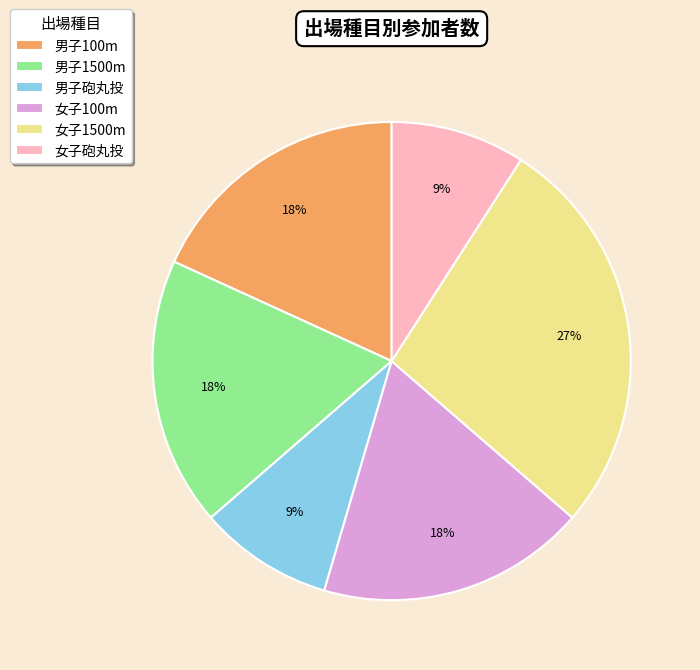

Does 男子砲丸投 account for over 50% of the chart?

No